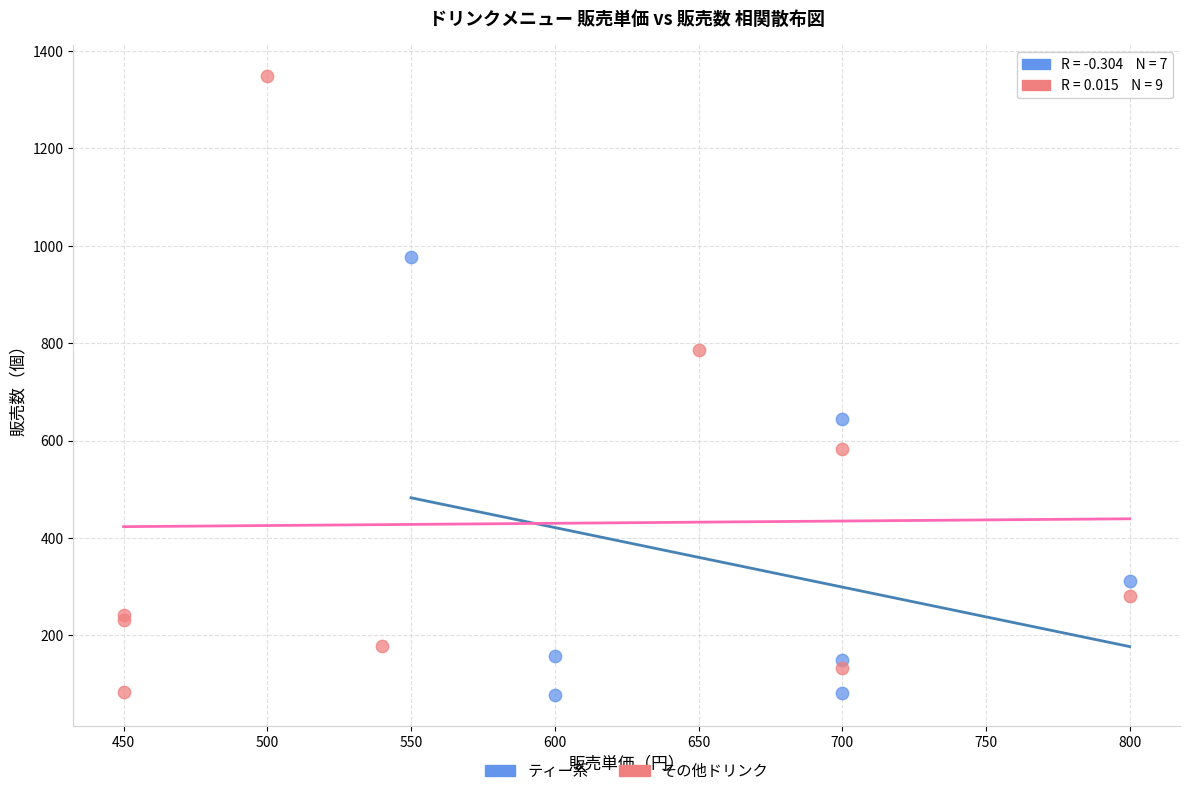

What are all the series names shown in the legend?

ティー系, その他ドリンク